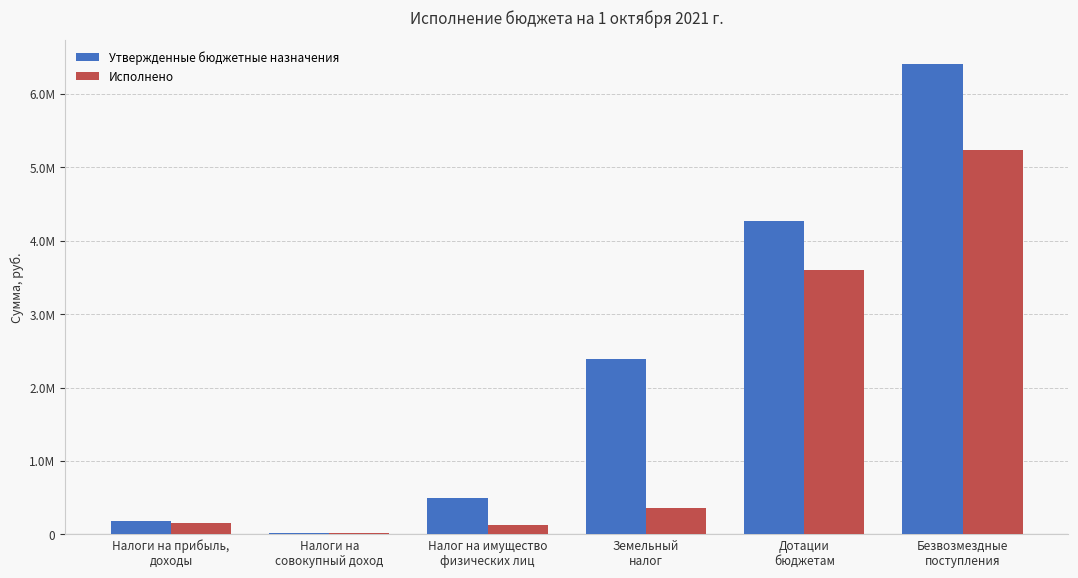

What are all the series names shown in the legend?

Утвержденные бюджетные назначения, Исполнено